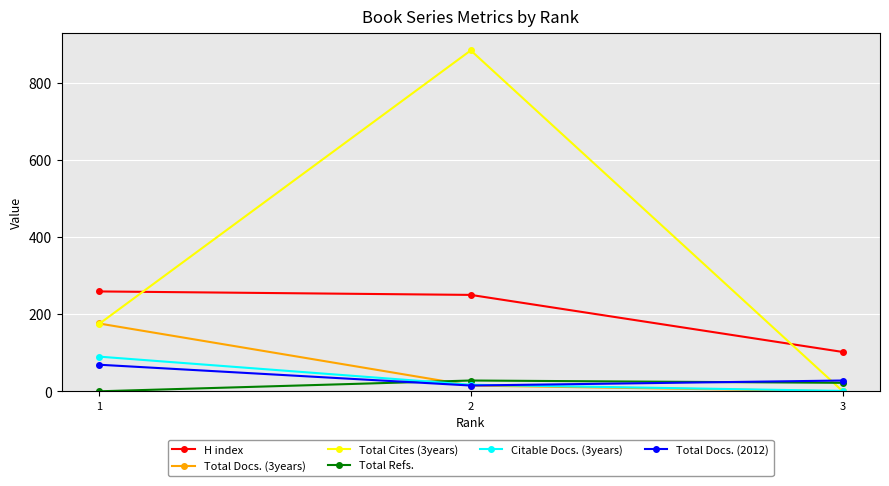

What is the sum of the Total Docs. (2012) values at 3 and 2?

43